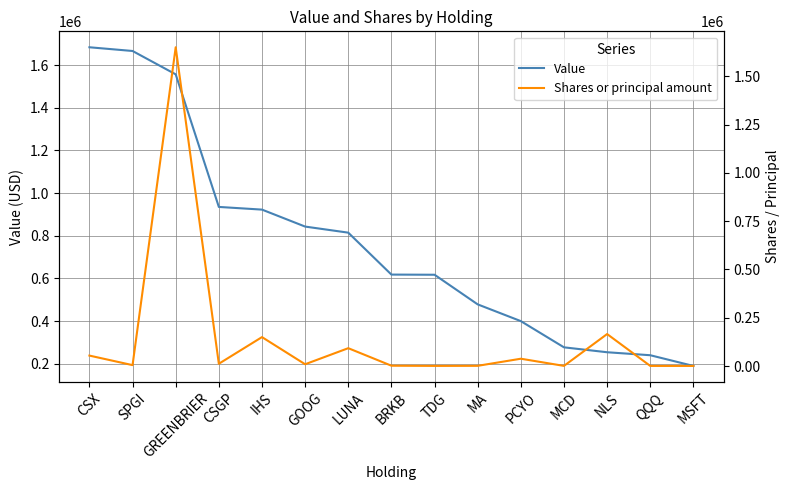

Rank the categories by Shares or principal amount value from lowest to highest.

MSFT, QQQ, TDG, MCD, MA, BRKB, SPGI, GOOG, CSGP, PCYO, CSX, LUNA, IHS, NLS, GREENBRIER